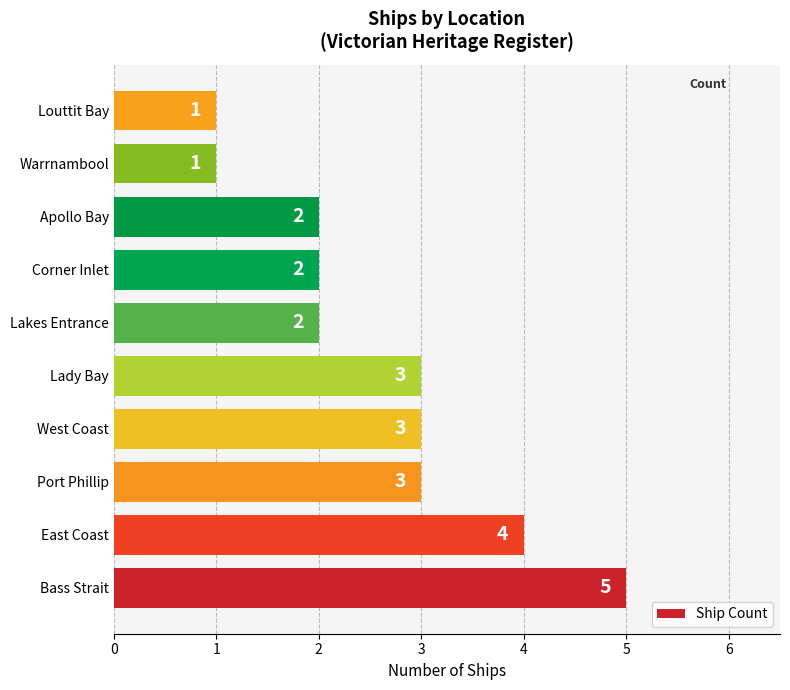

Which has a higher value, Louttit Bay or Bass Strait?

Bass Strait